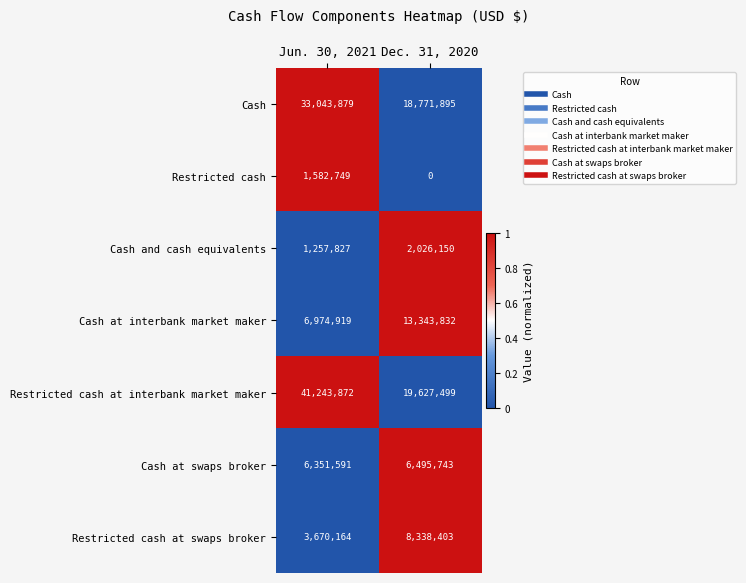

Reading right to left, list all the values displayed in this chart.

Cash: 18771895	33043879
Restricted cash: 0	1582749
Cash and cash equivalents: 2026150	1257827
Cash at interbank market maker: 13343832	6974919
Restricted cash at interbank market maker: 19627499	41243872
Cash at swaps broker: 6495743	6351591
Restricted cash at swaps broker: 8338403	3670164